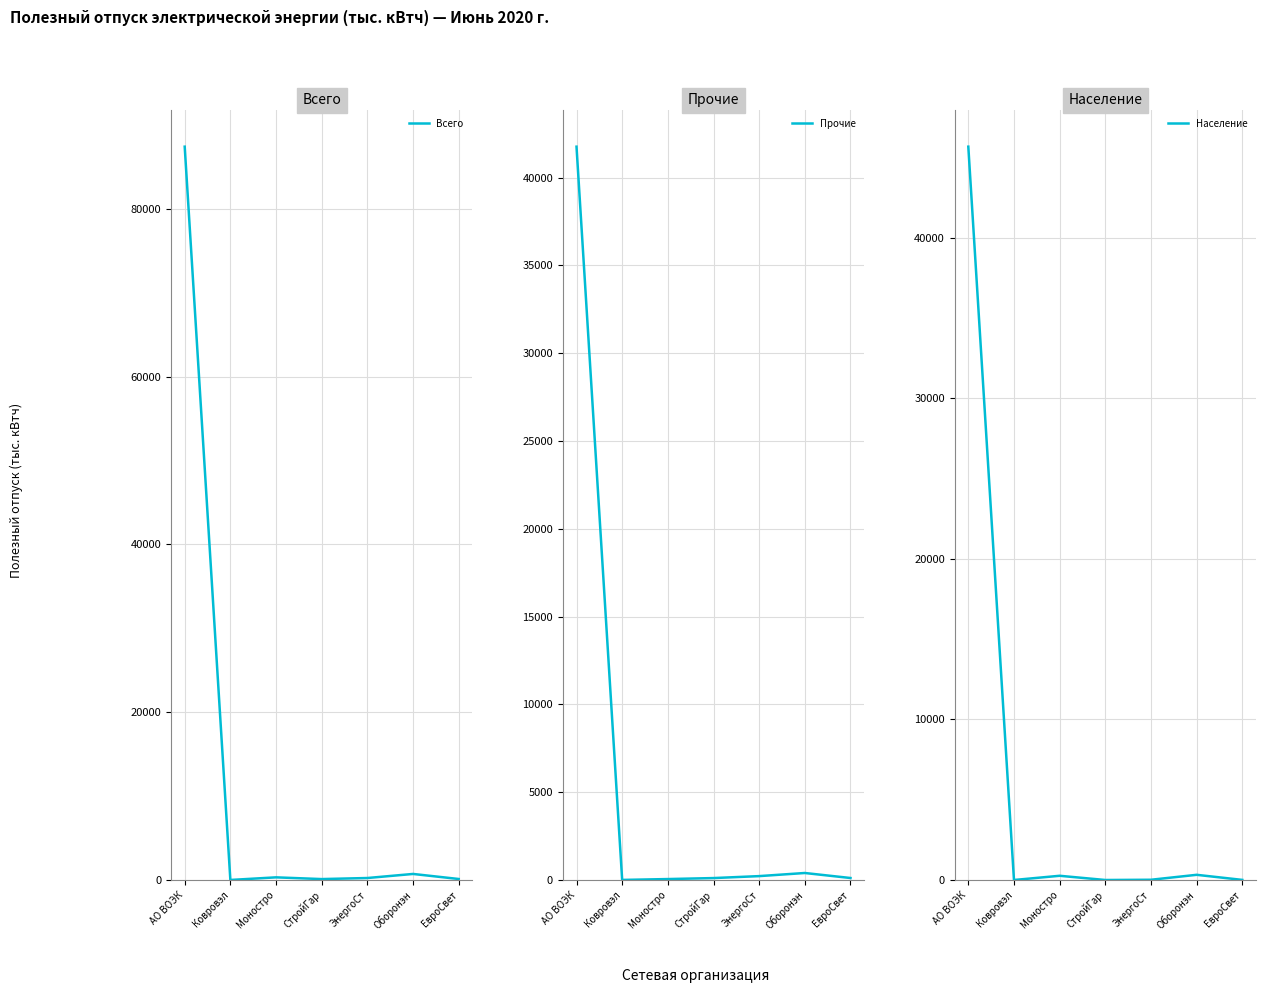

Does the chart have visible grid lines?

Yes